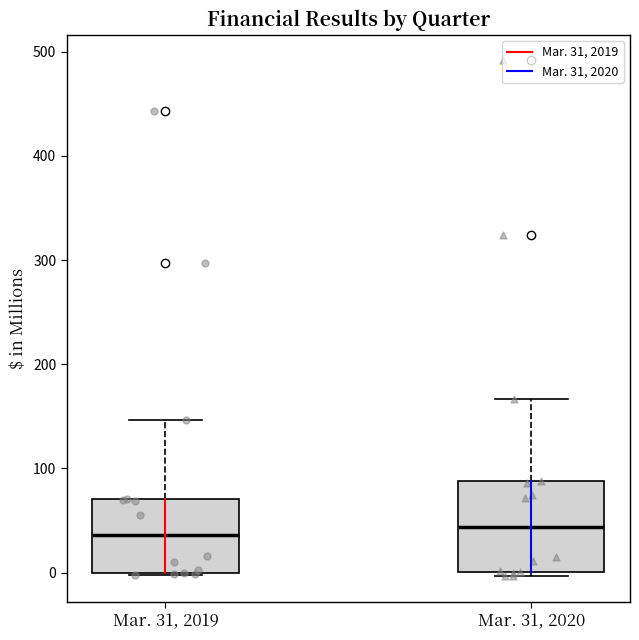

Where does the upper whisker of the box for Mar. 31, 2019 end on the y-axis? The values are not printed on the chart, so give them approximately, as read against the axis.

150